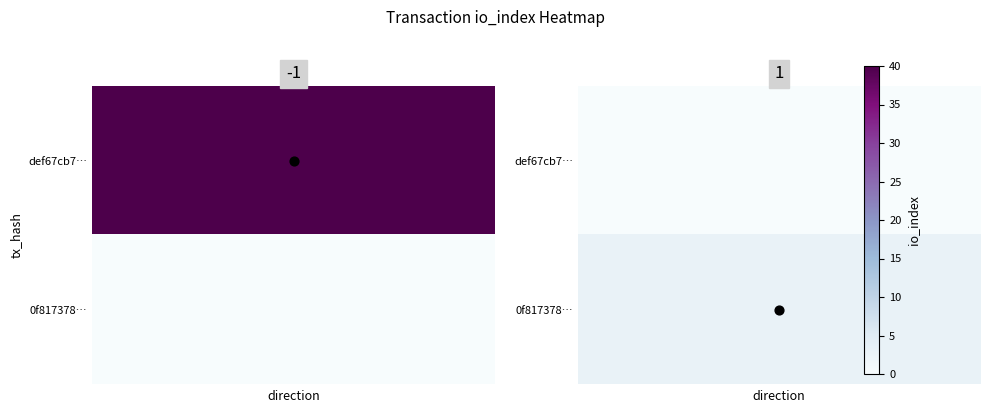

Which series has the widest spread of values?

def67cb78567ec8008311acf677fffd5fbcf423